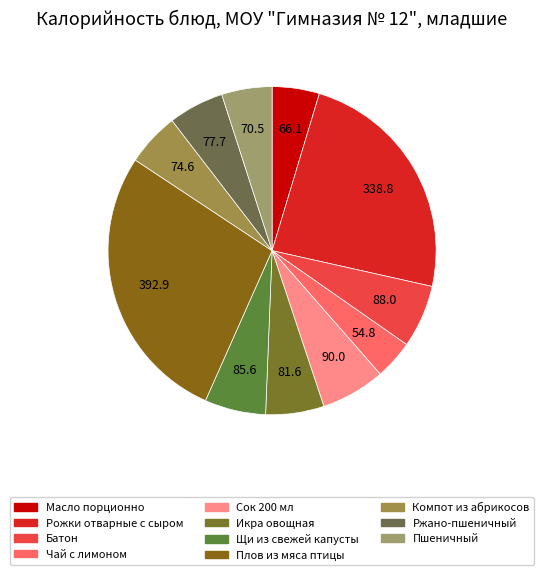

How many segments does this pie chart have?

11